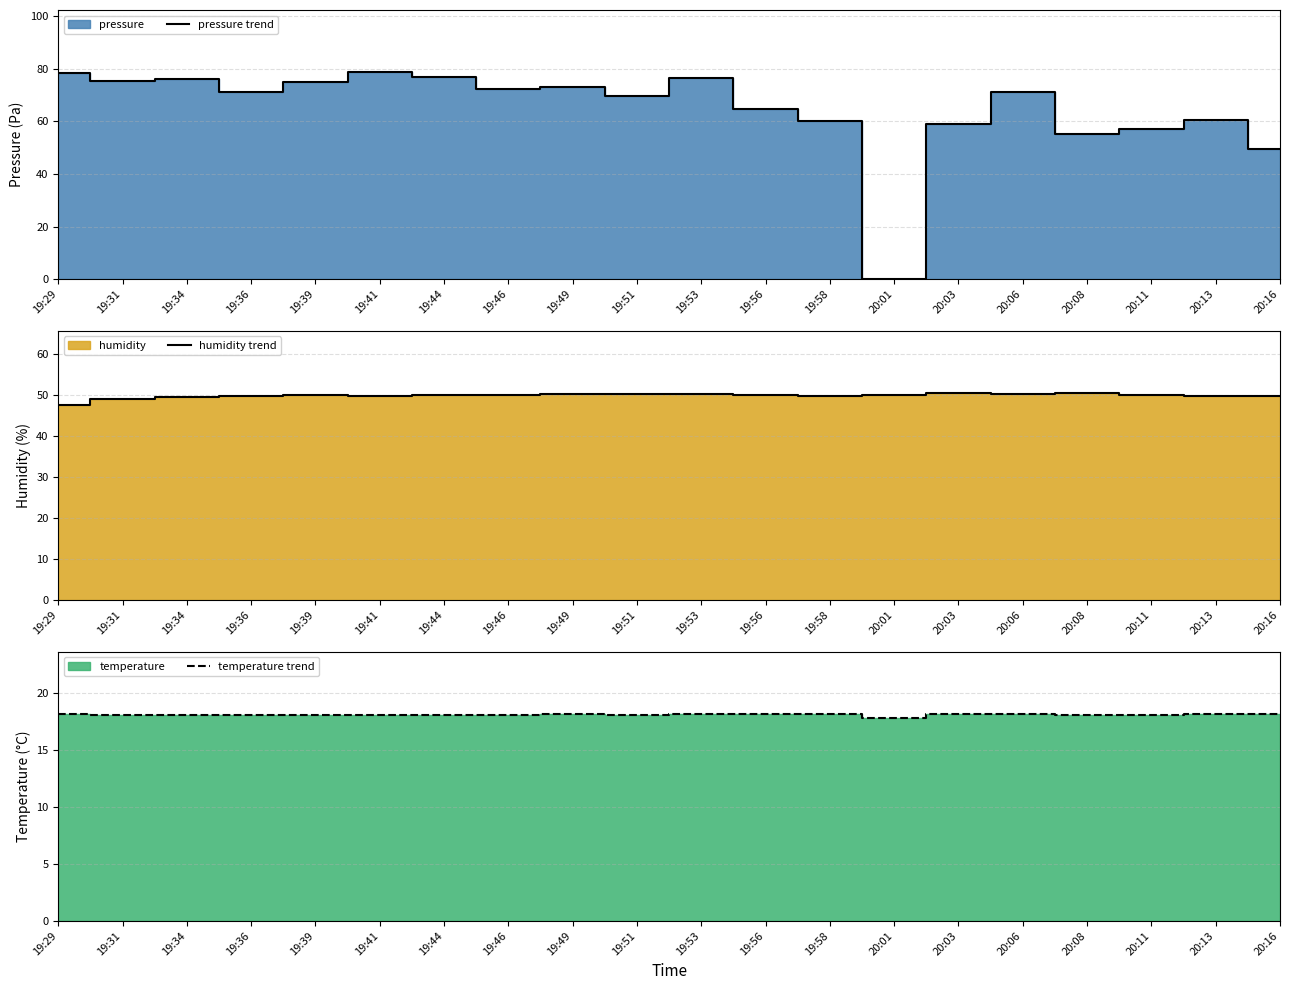

Between 19:46 and 19:31, which is larger?

19:31